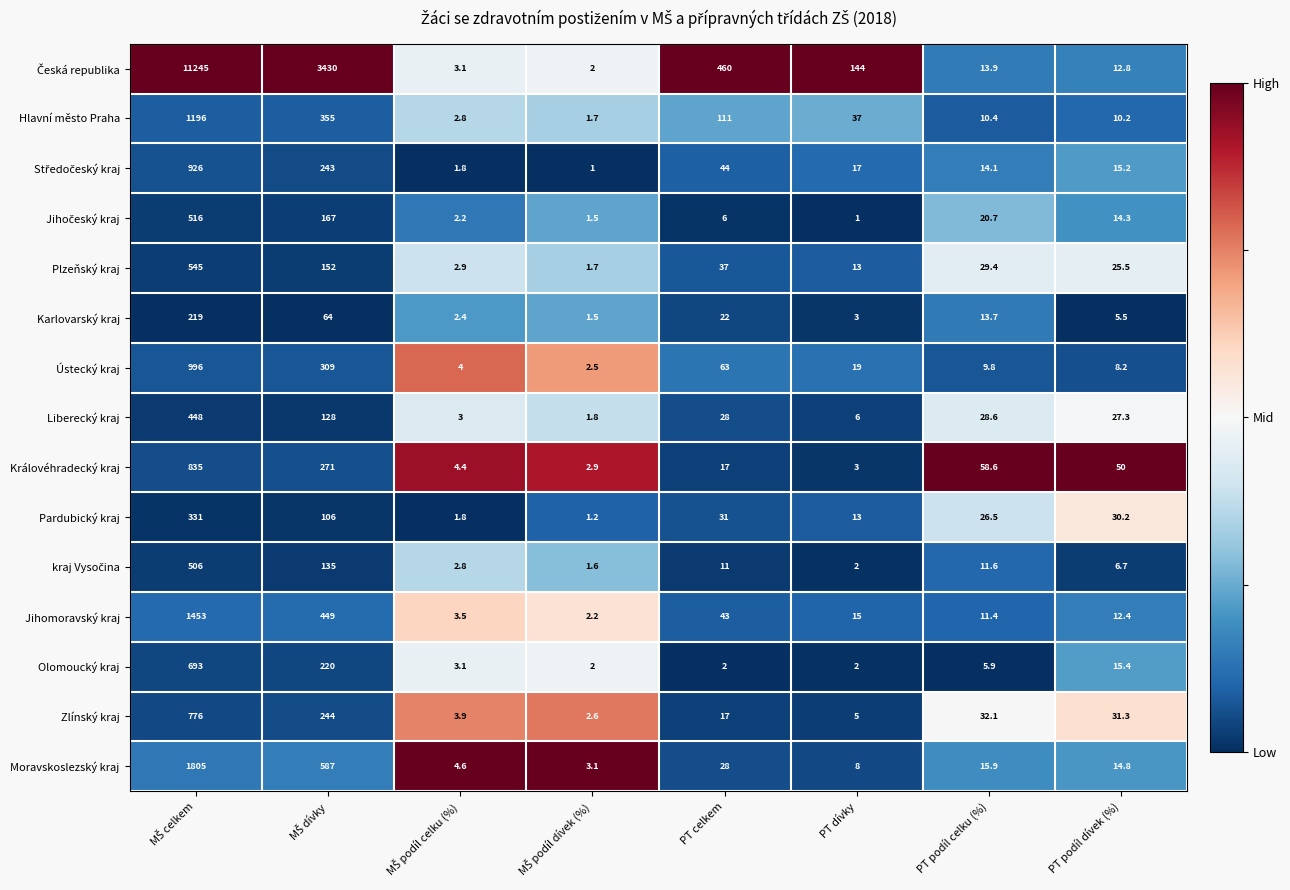

What is the sum of all Karlovarský kraj values?

331.1